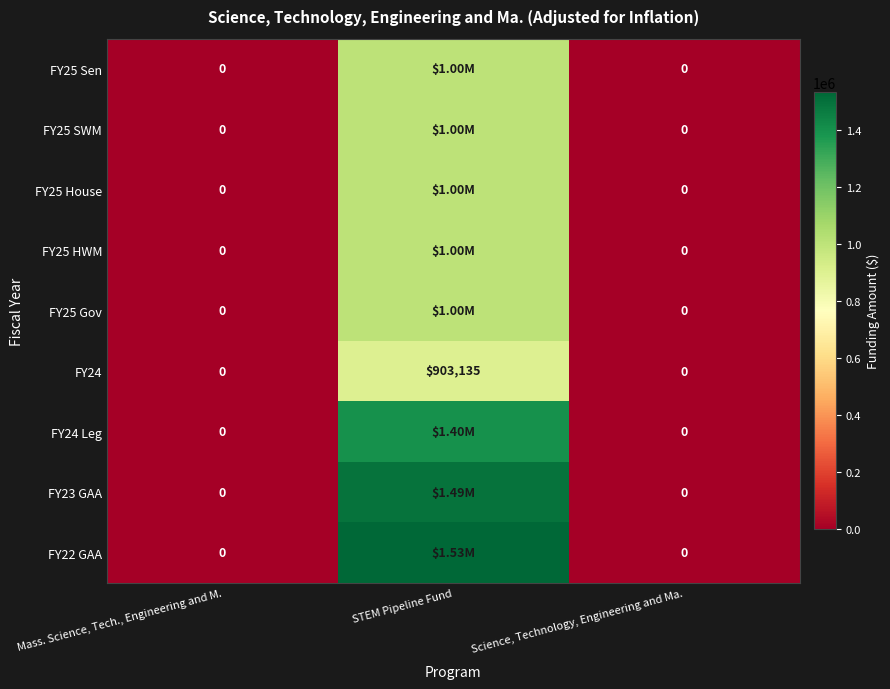

Which has a higher value, STEM Pipeline Fund or Science, Technology, Engineering and Ma.?

STEM Pipeline Fund